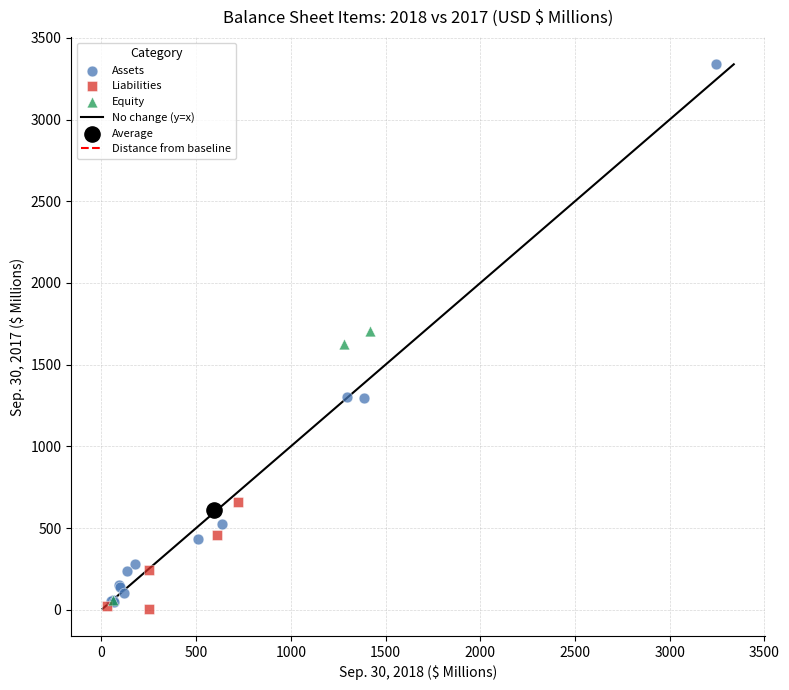

Which series contains the highest Y value?

Assets